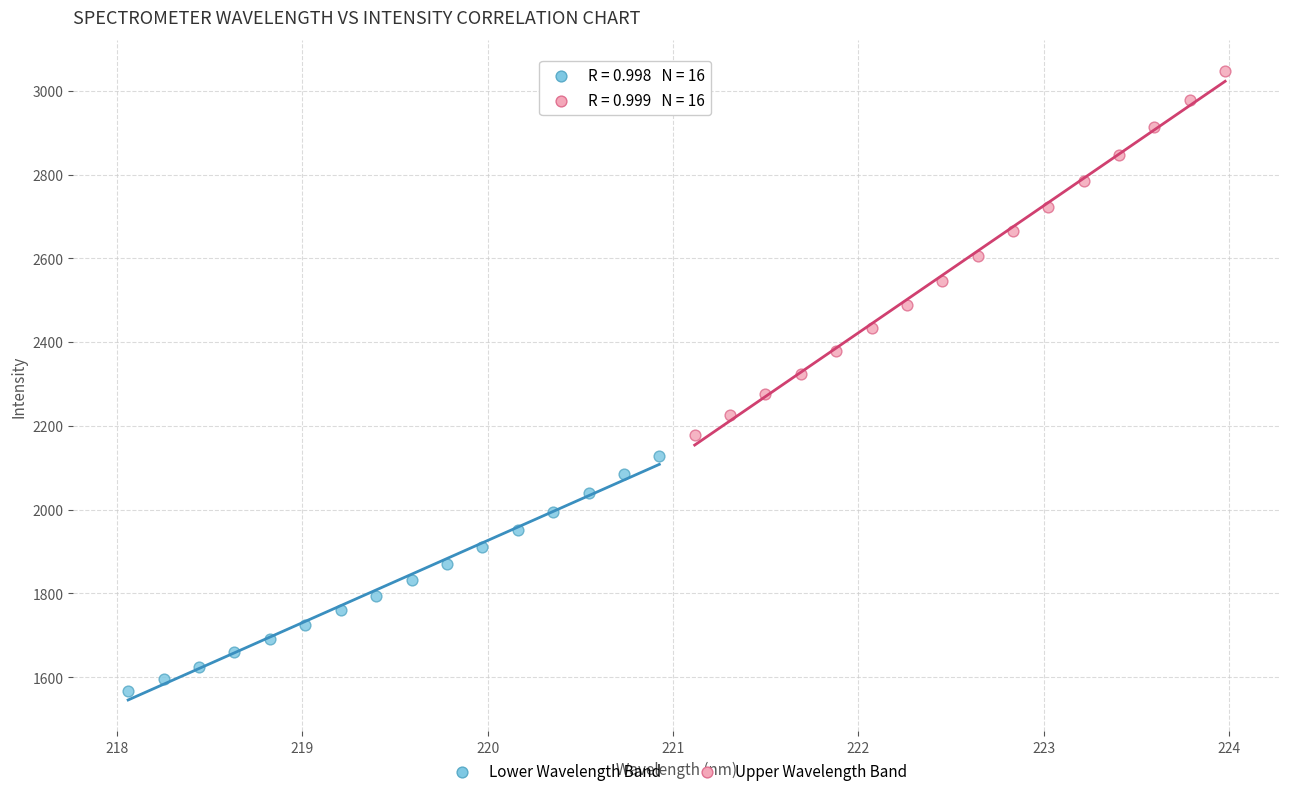

Which series contains the highest Y value?

Upper Wavelength Band